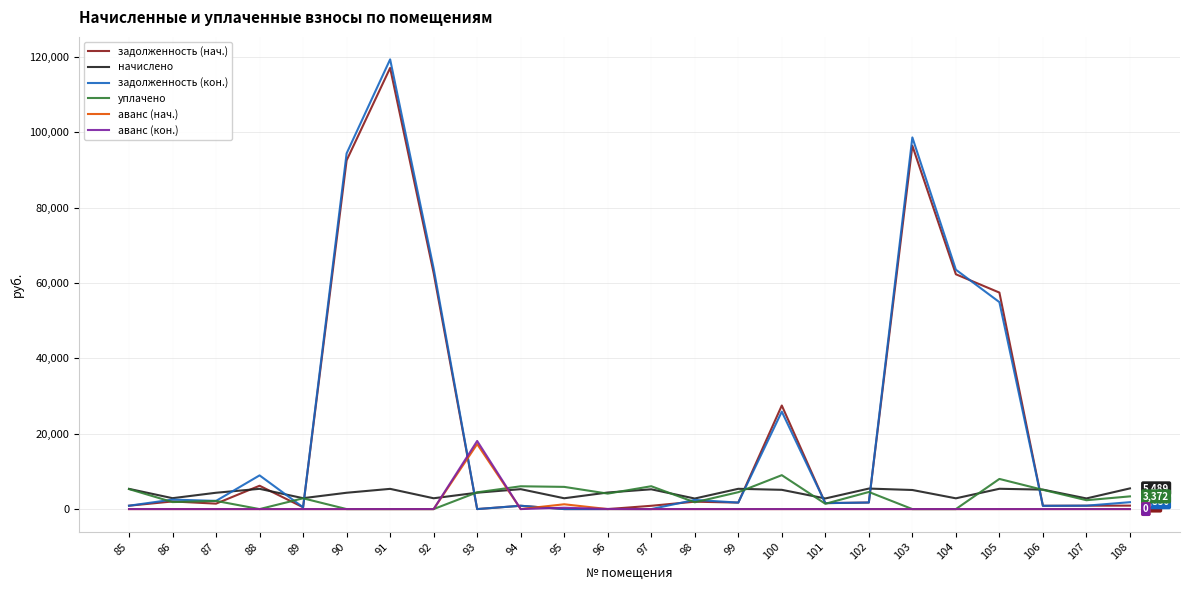

Which series has the largest range (max minus min)?

задолженность (кон.)